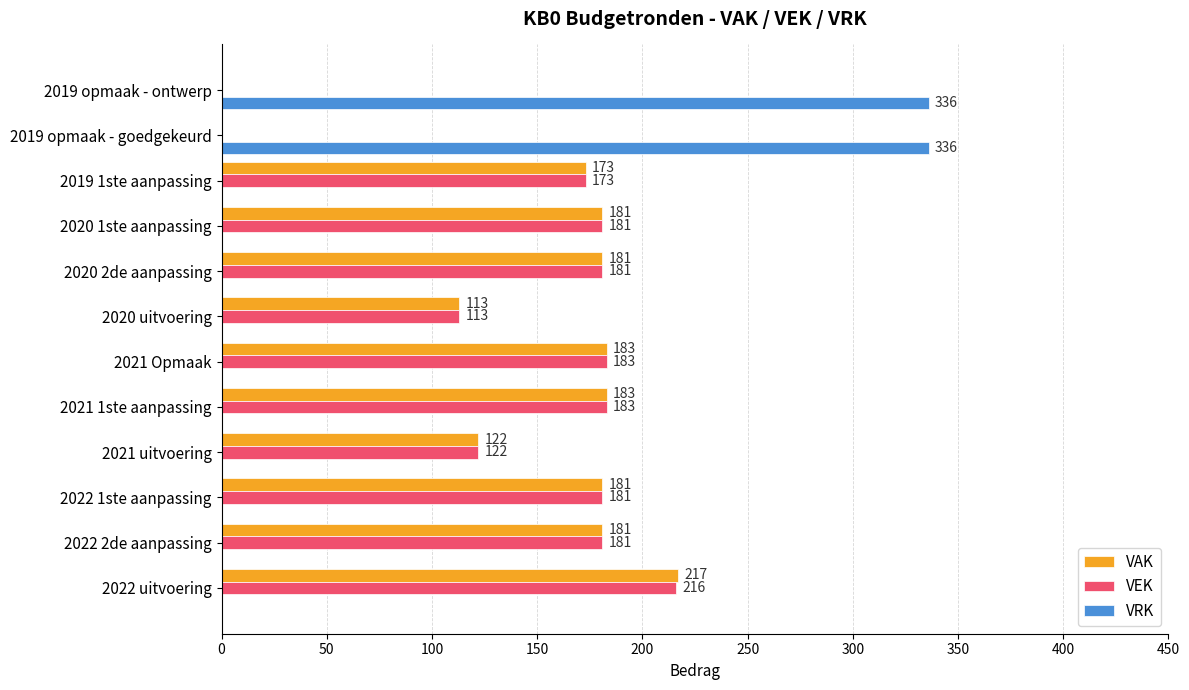

The VEK series shows 59 at 2022 2de aanpassing. True or false?

False